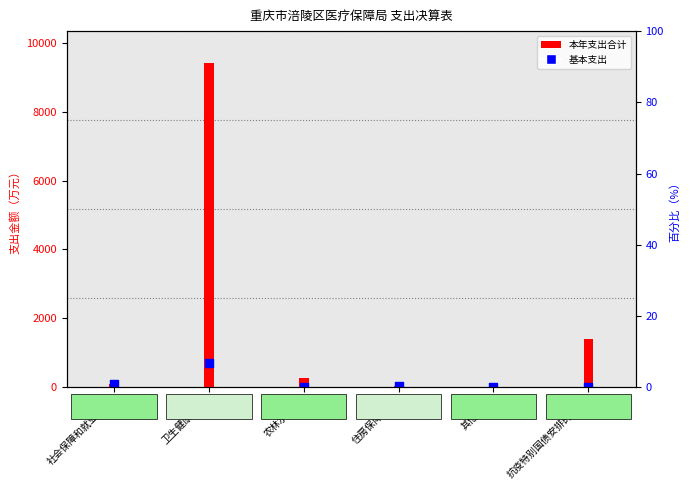

Which series reaches the minimum Y coordinate?

基本支出